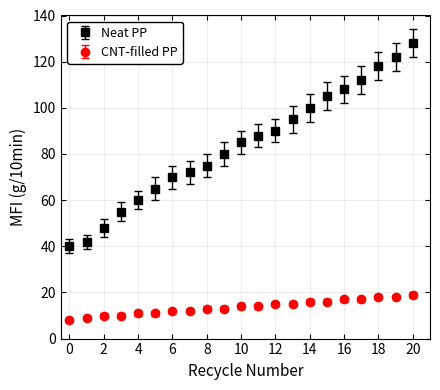

Which series has the widest spread of values?

Neat PP